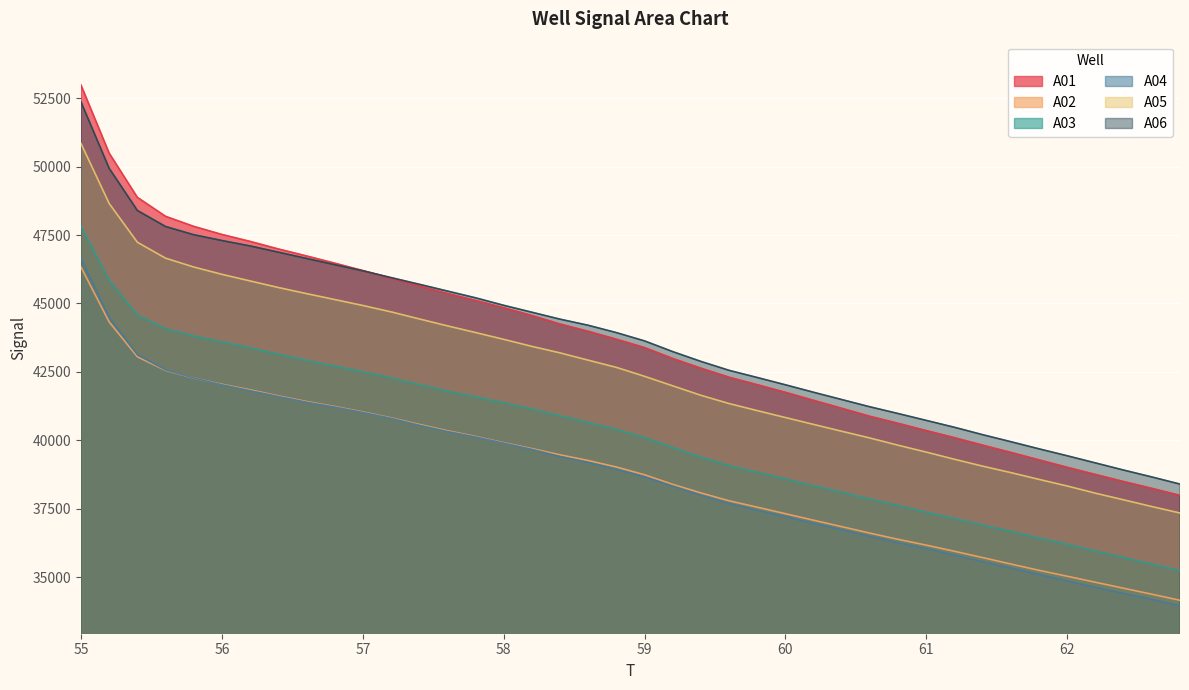

True or false: A01 and A04 cross at least once.

False